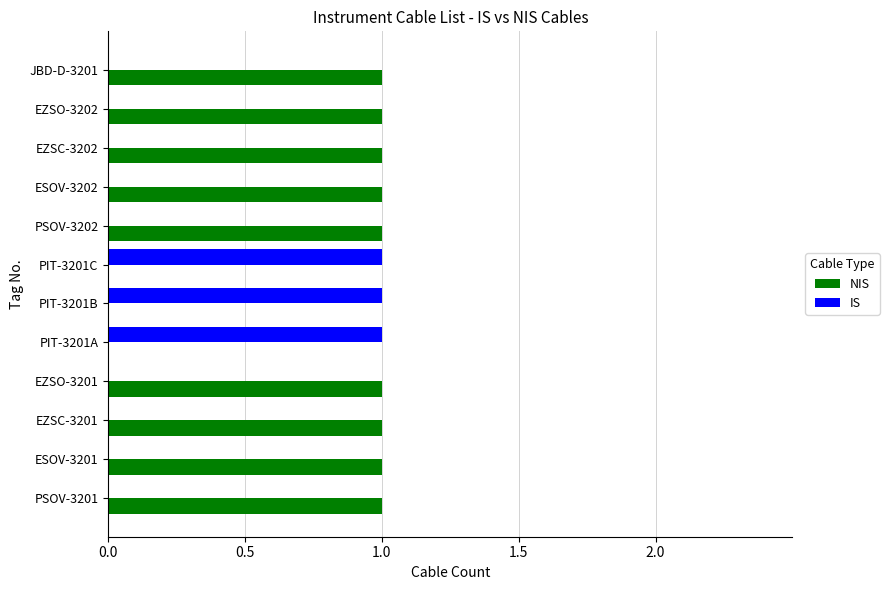

Count the number of data series in this chart.

2